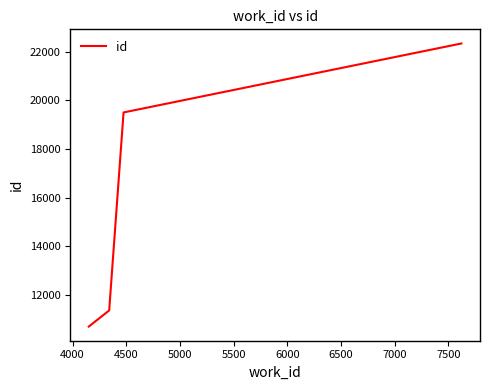

What is the average value?

15983